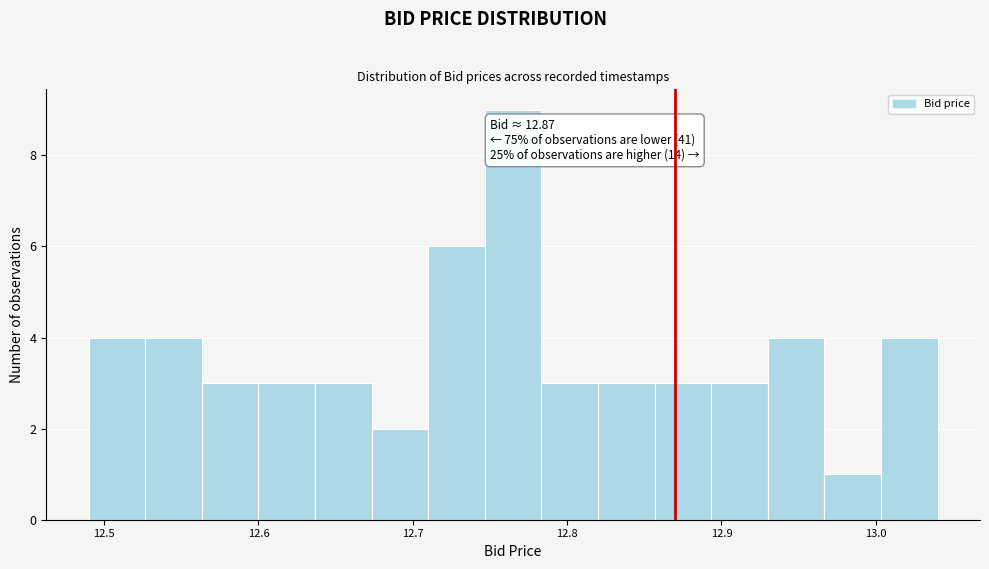

Read against the x-axis, roughly where is the centre of the tallest bar?

12.77